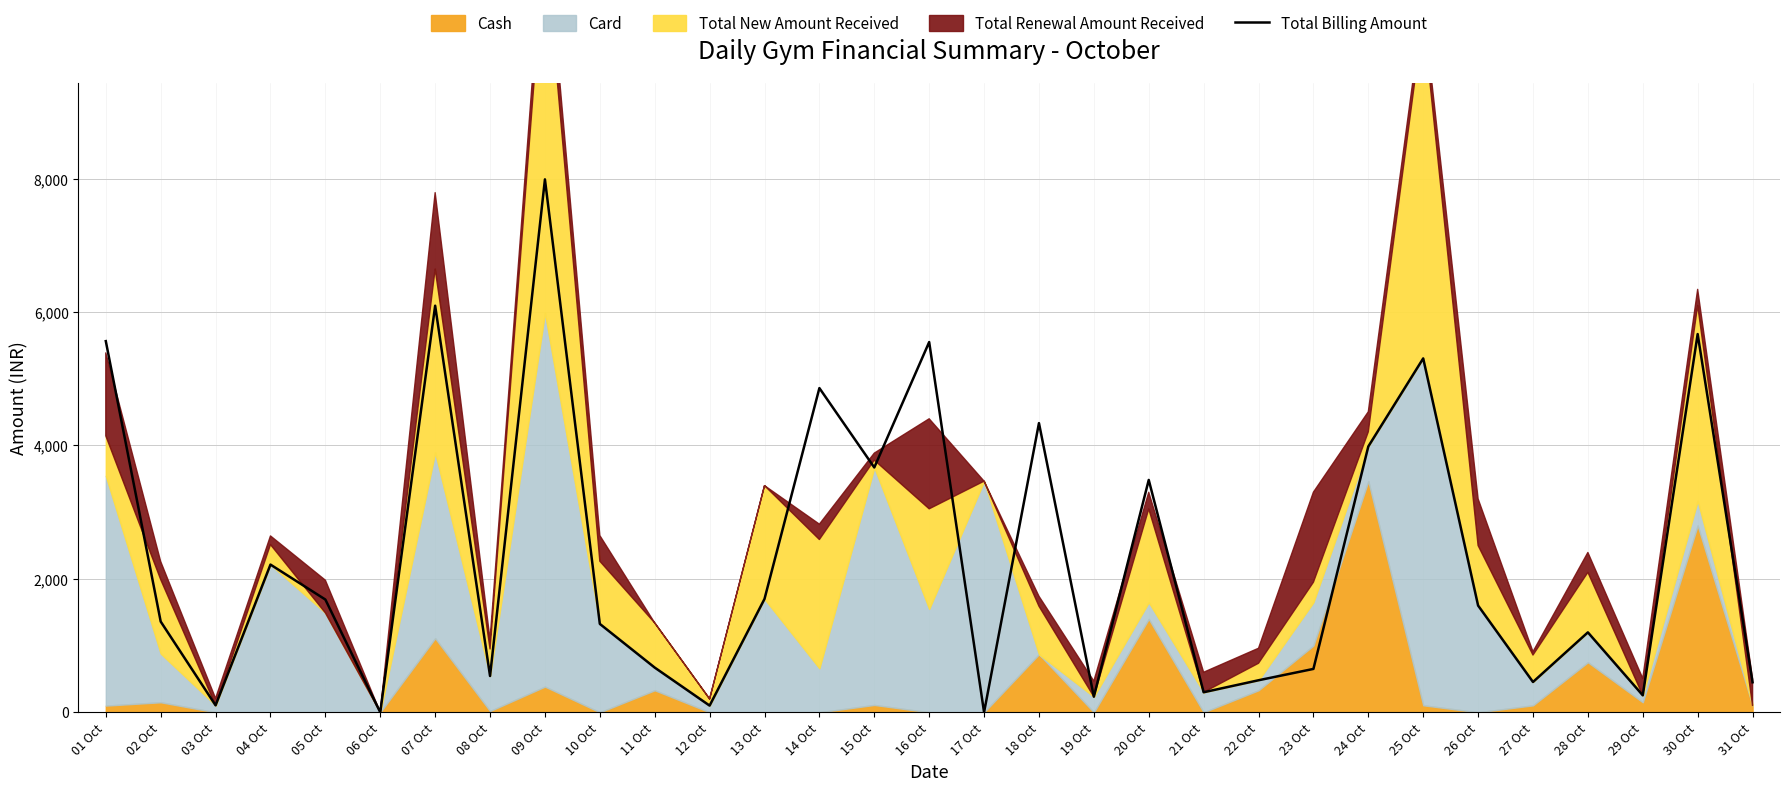

Which category has the highest value across all series?

09 Oct